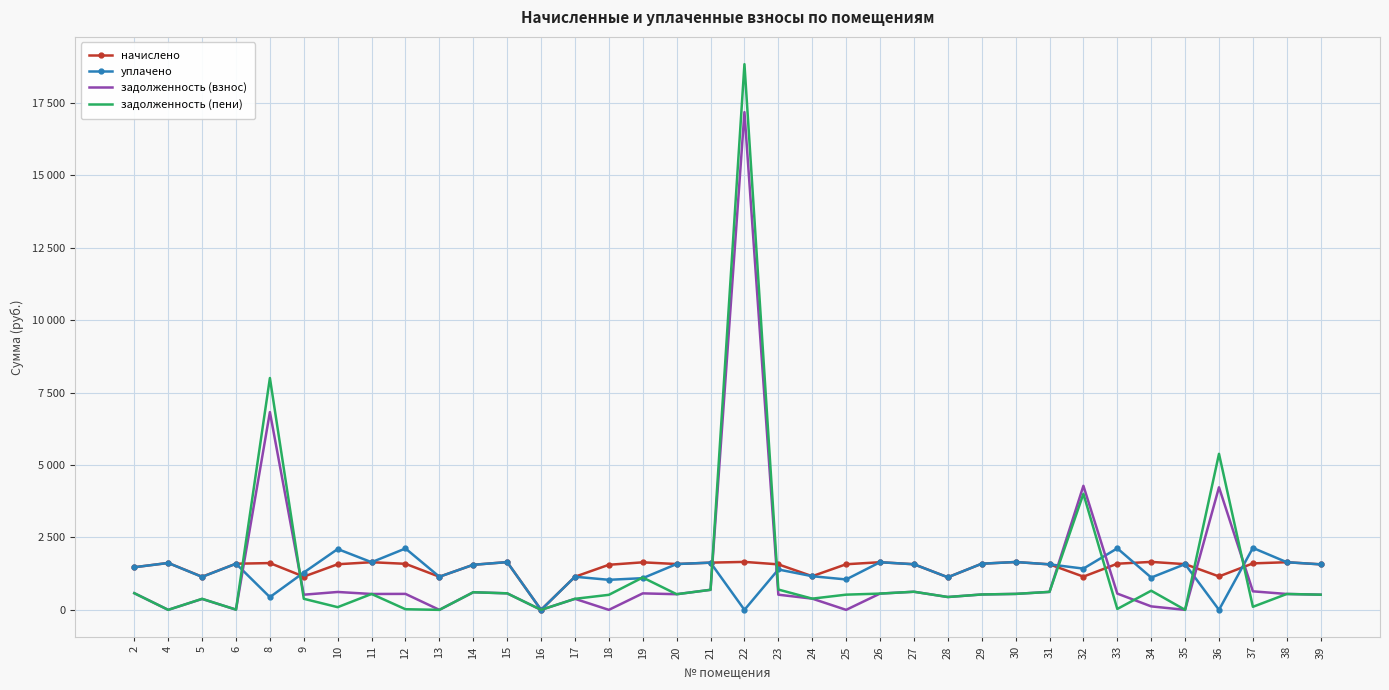

What are all the series names shown in the legend?

начислено, уплачено, задолженность (взнос), задолженность (пени)